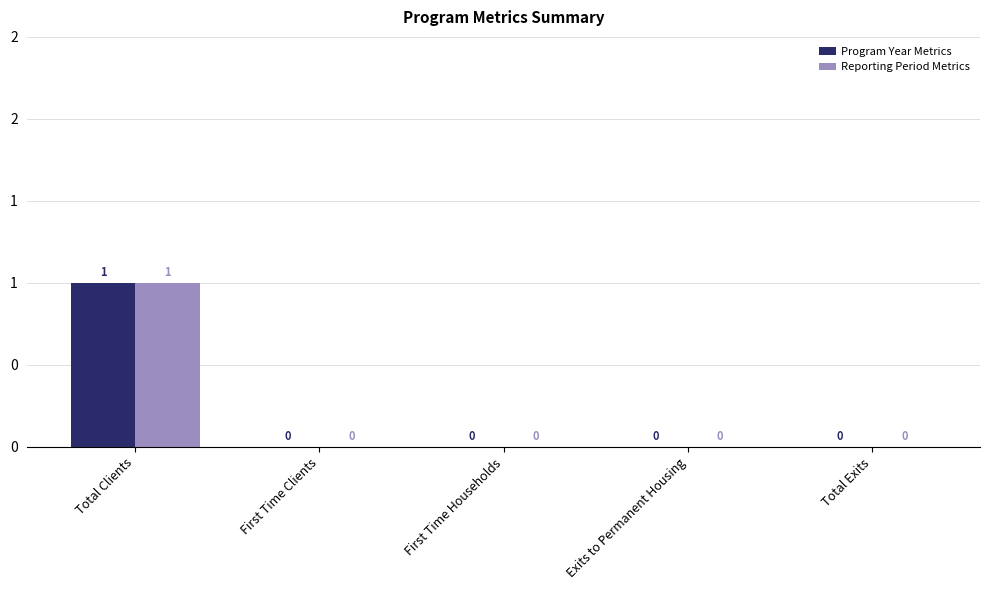

Which series has the widest spread of values?

Program Year Metrics